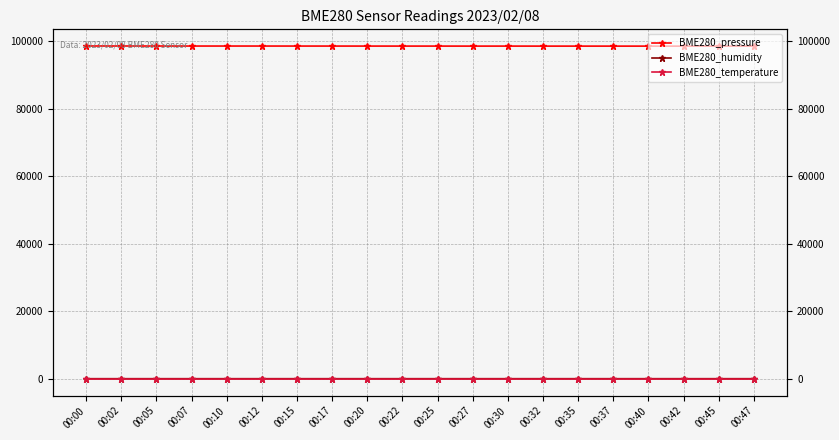

True or false: BME280_temperature and BME280_pressure cross at least once.

False